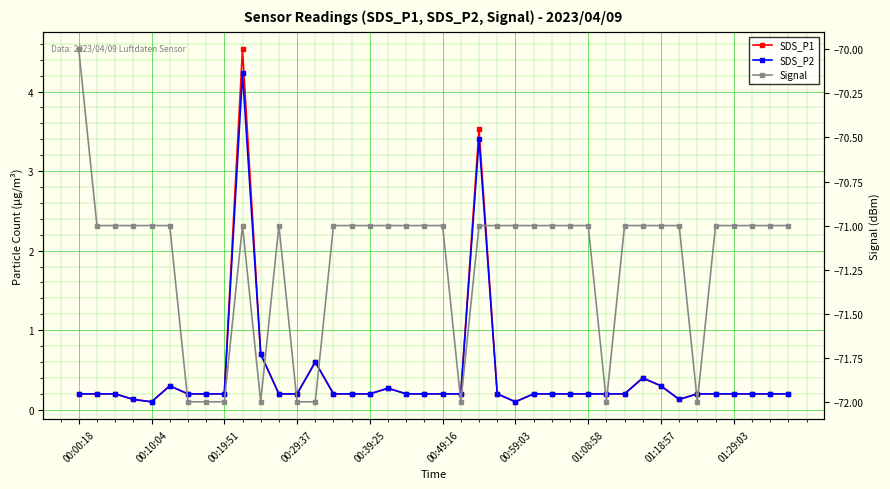

How many distinct data groups are displayed?

3